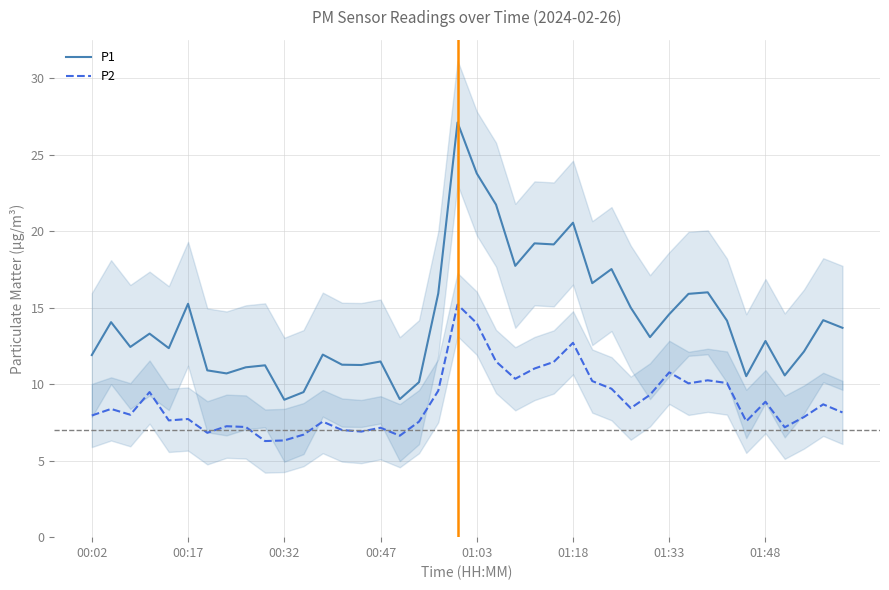

Which series has the largest total across all categories?

P1